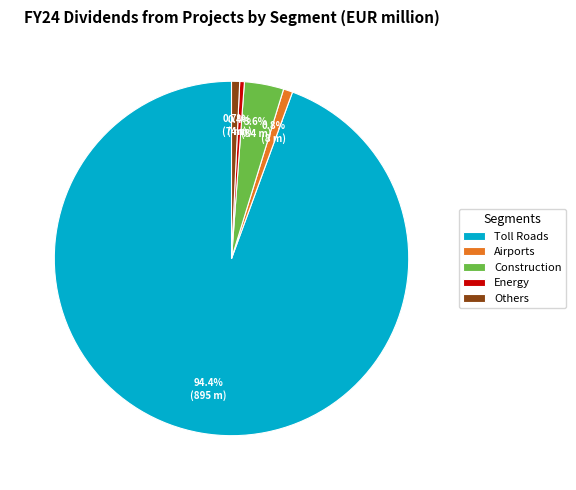

How many slices are in this pie chart?

5